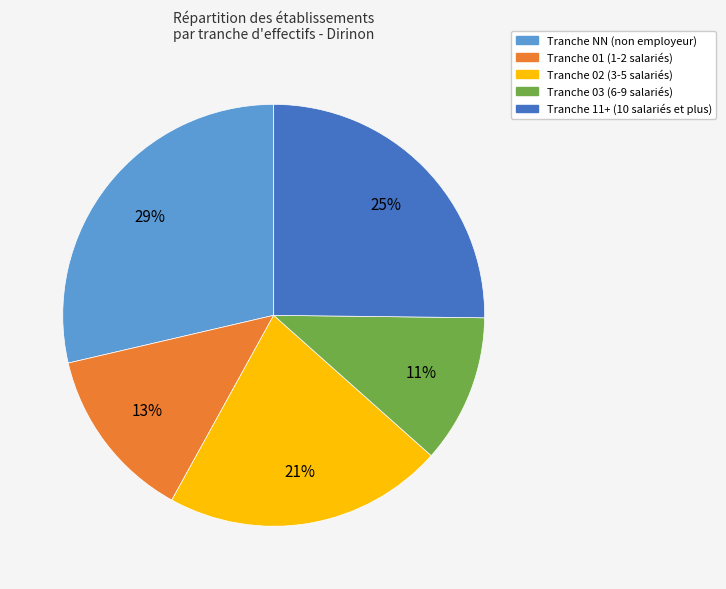

Is there a majority slice in this chart?

No